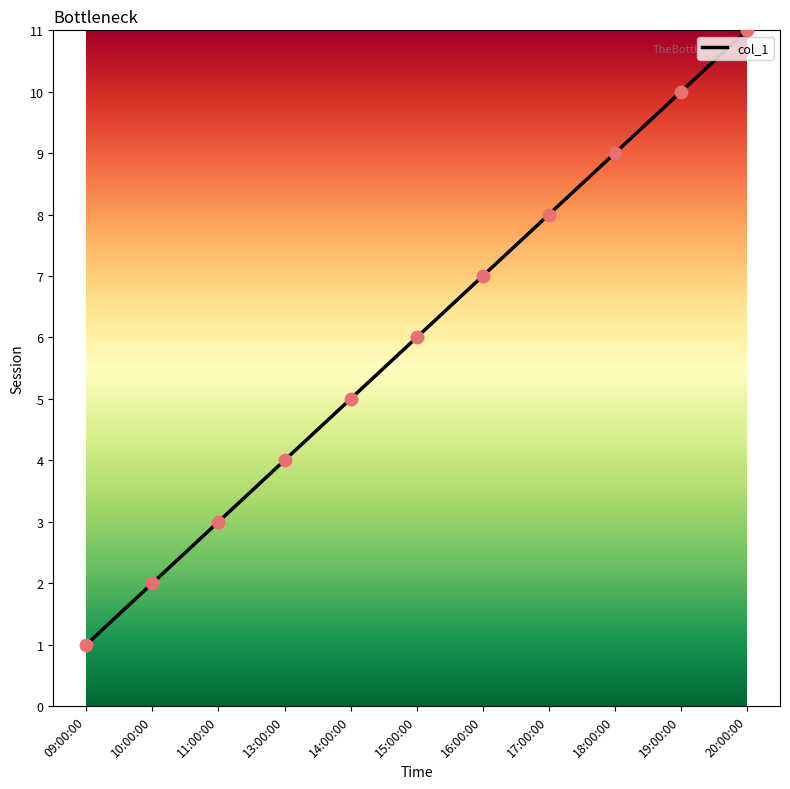

Which has a higher value, 15:00:00 or 18:00:00?

18:00:00